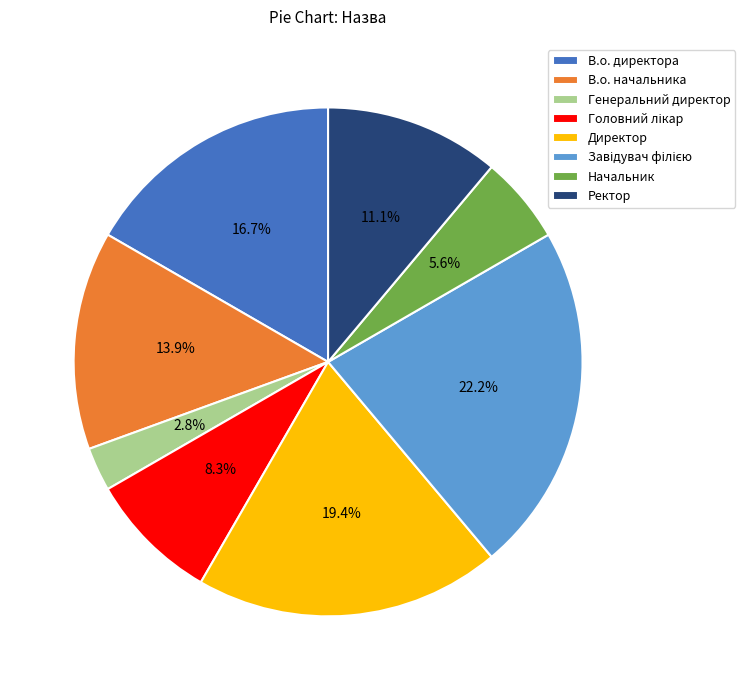

Do Директор and Начальник together represent more than half of the pie?

No